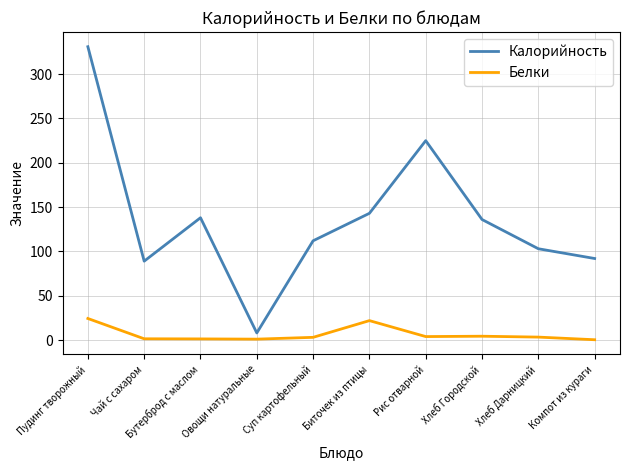

What is the maximum value shown in the chart?

331.0